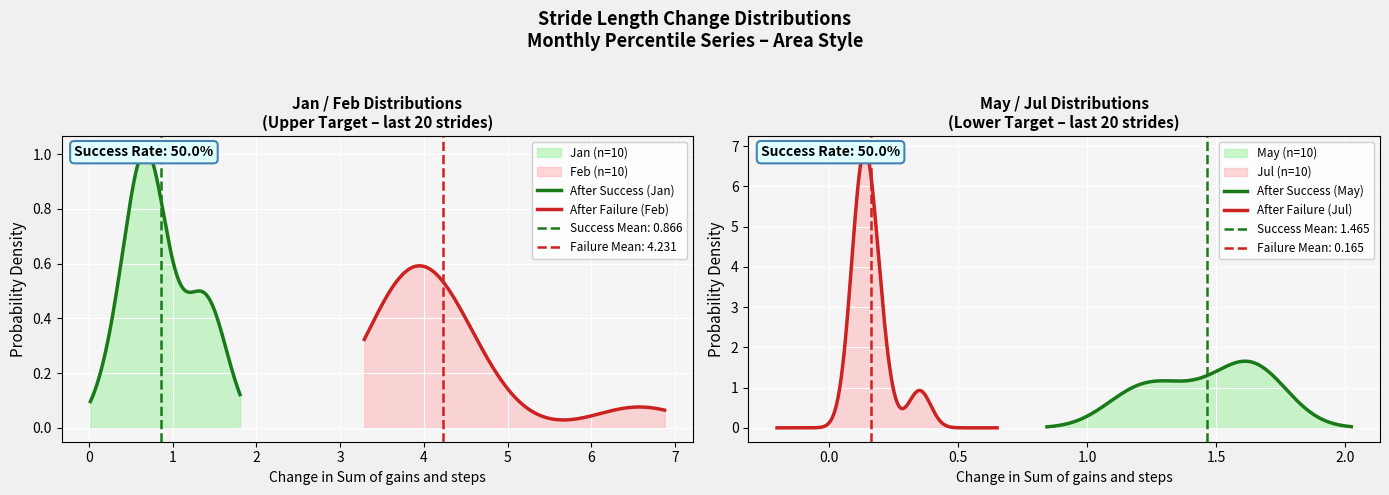

What is the highest value of the After Success (May) series?

1.7